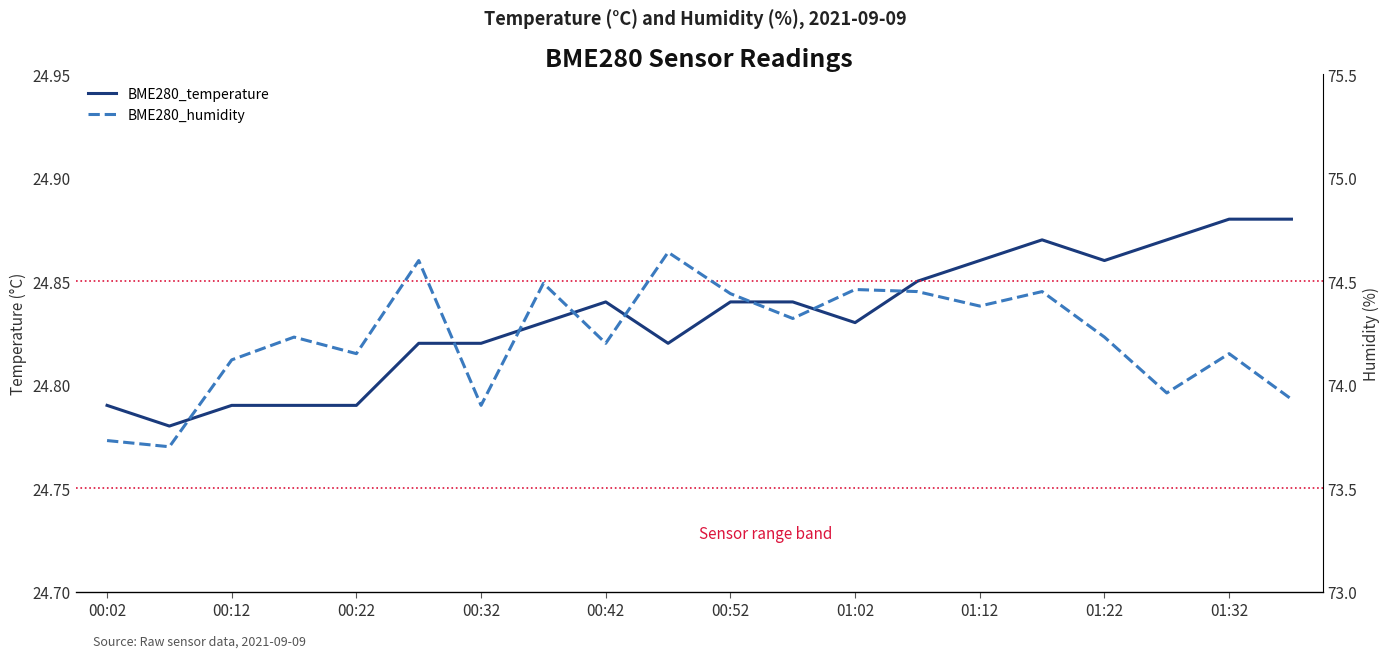

List the series in order of their peak value, lowest first.

BME280_temperature, BME280_humidity